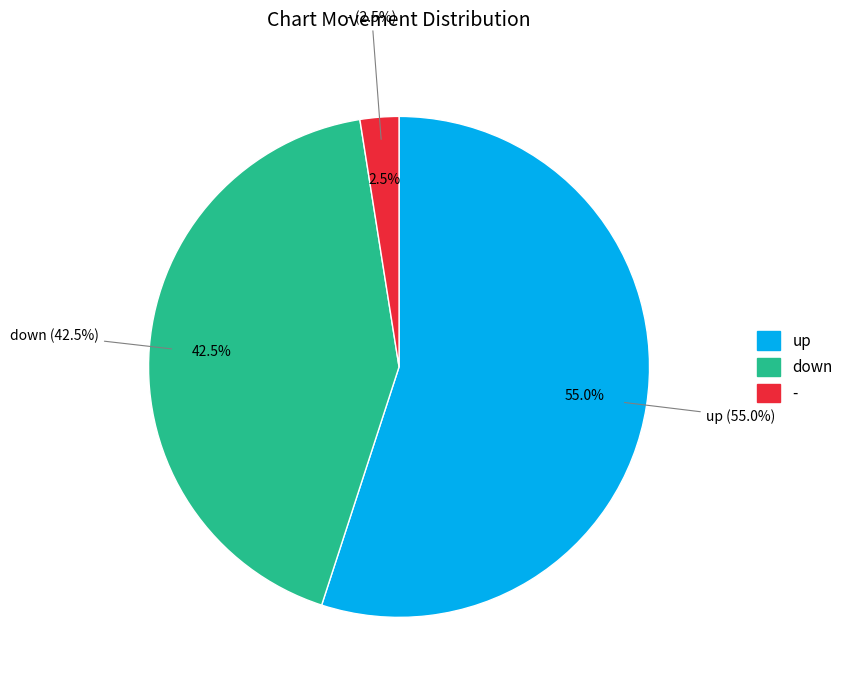

To the nearest percent, what percentage of the pie is down?

42%